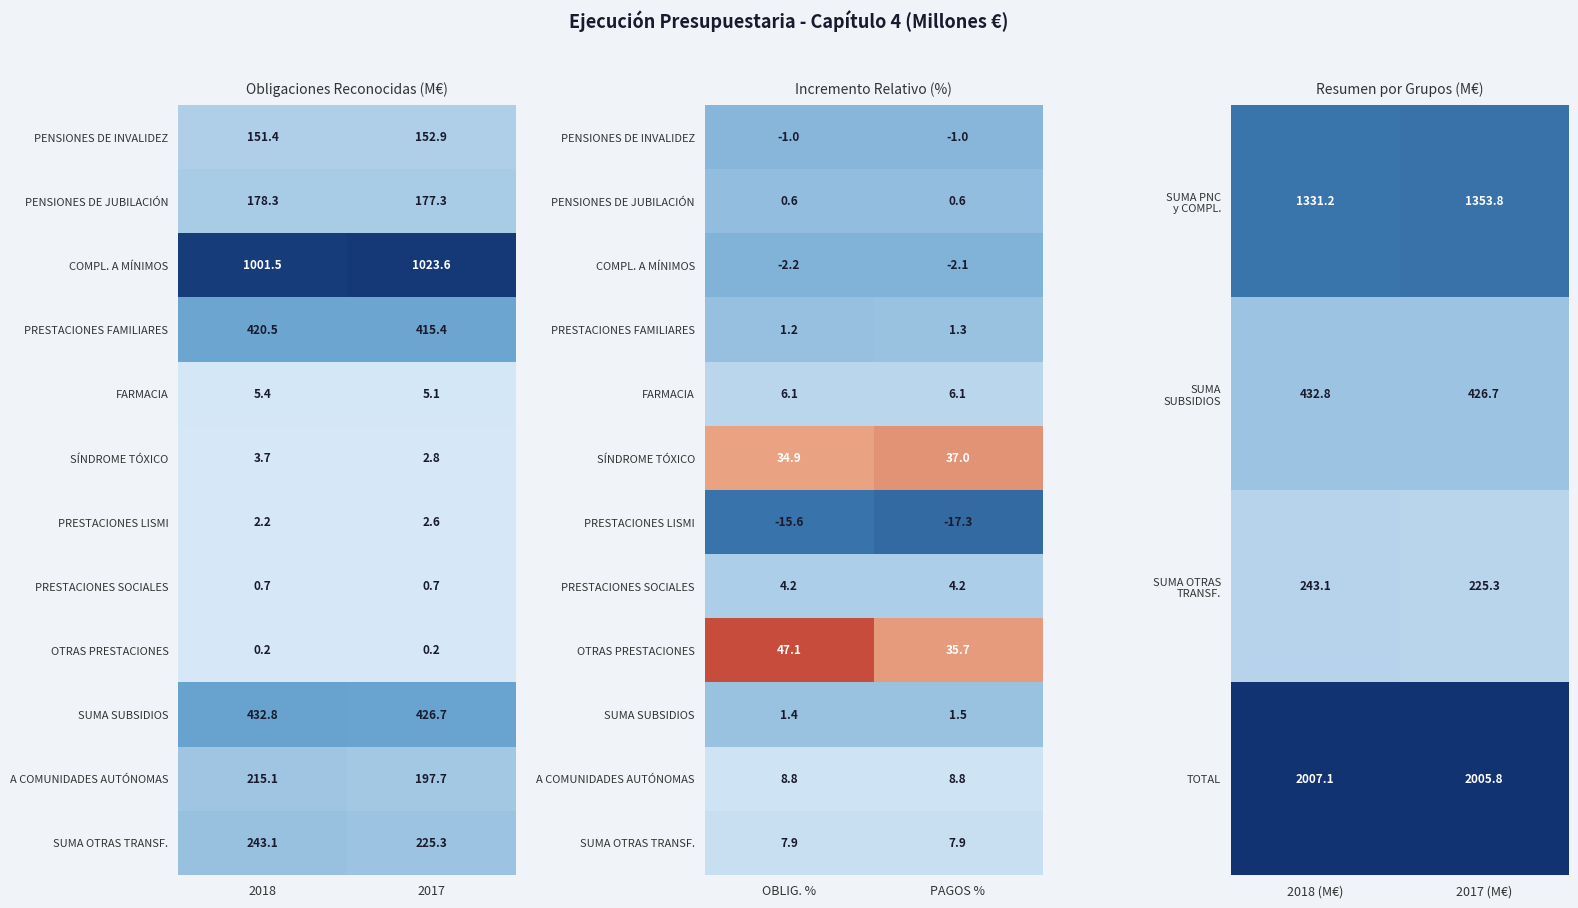

How many data points does each series have?

2